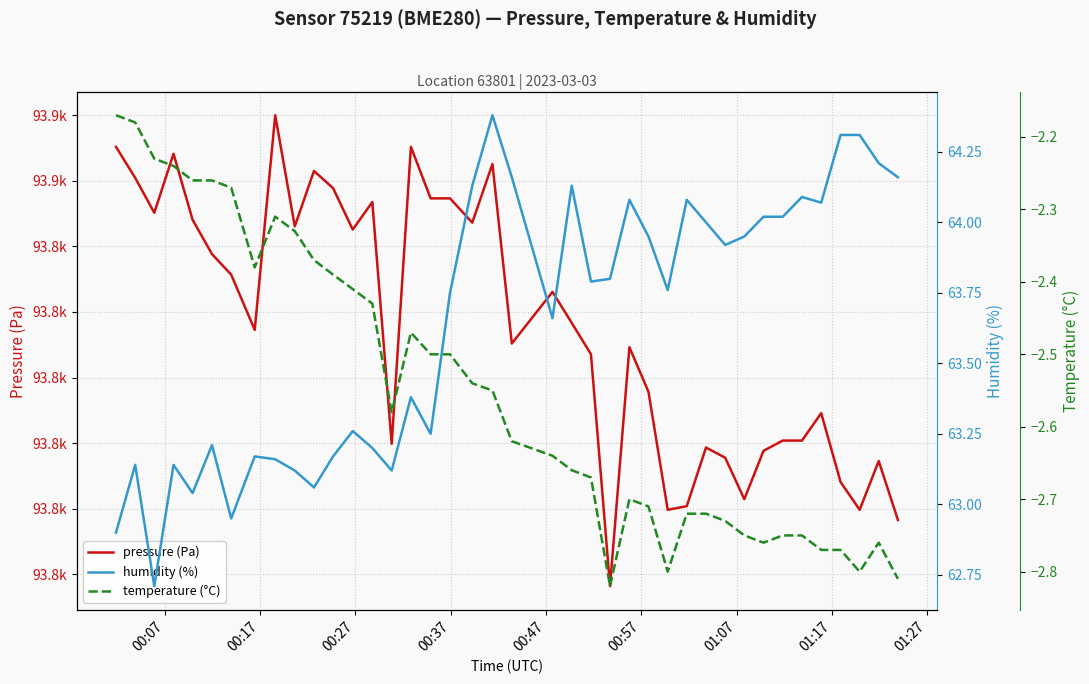

Is the value of pressure (Pa) at 00:07 greater than the value of humidity (%) at 10?

Yes